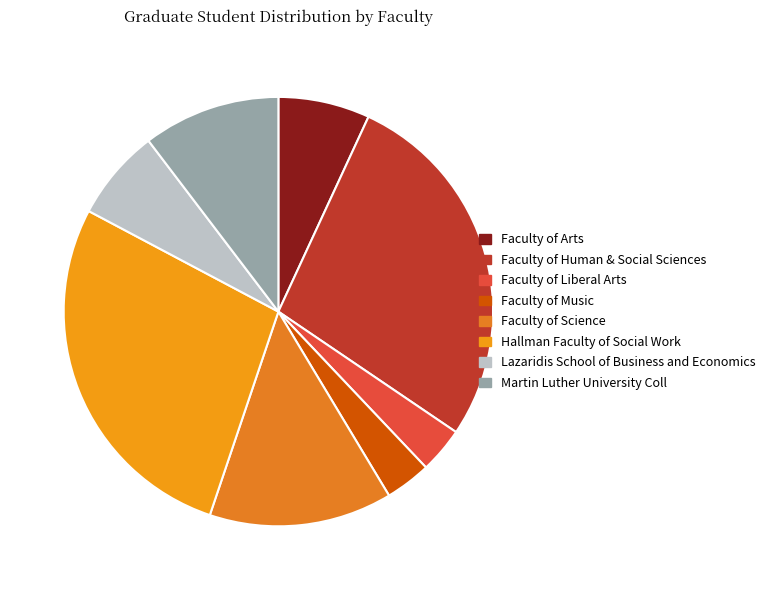

The Martin Luther University Coll slice represents 18% of the pie. True or false?

False